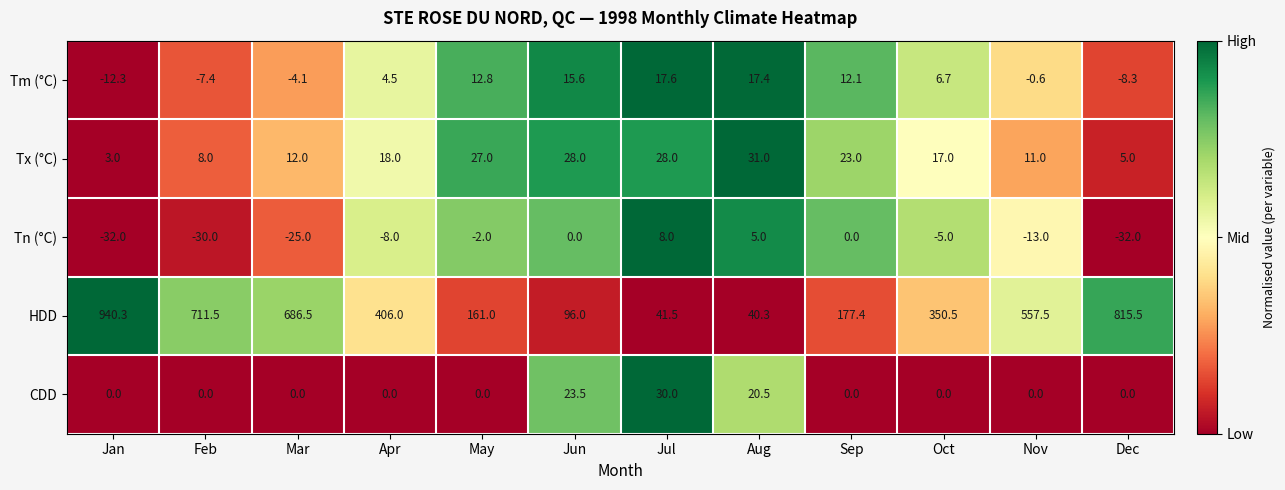

Where does the Tm (°C) series first go above 6?

May